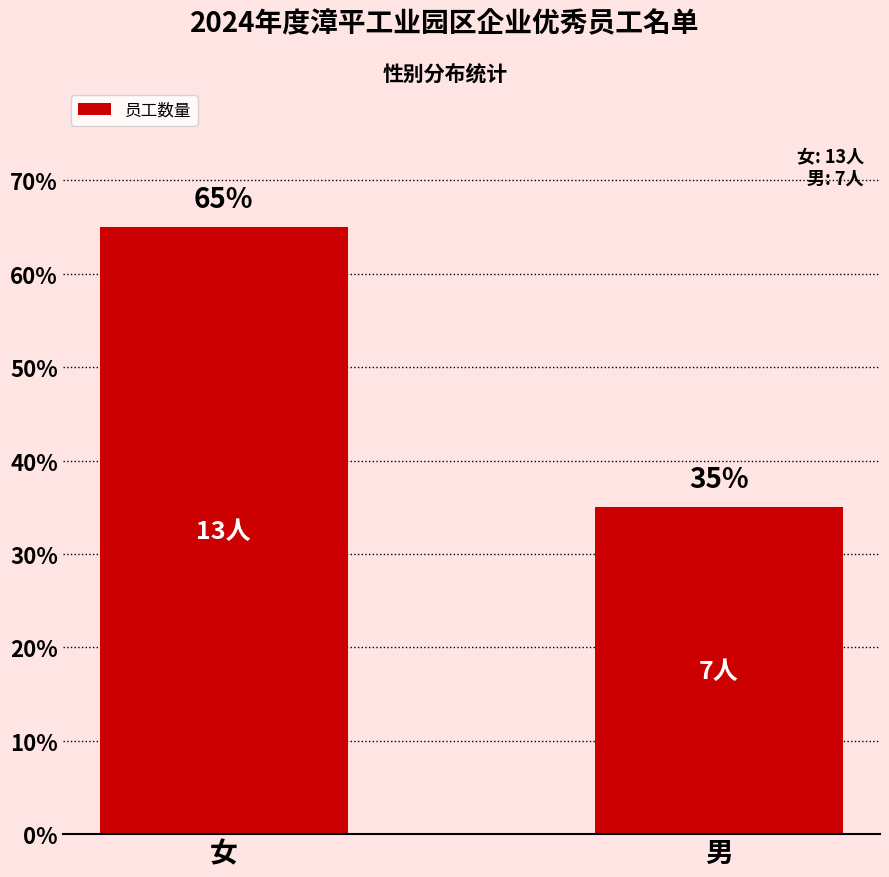

What is the ratio of the value at 女 to the value at 男?

1.9